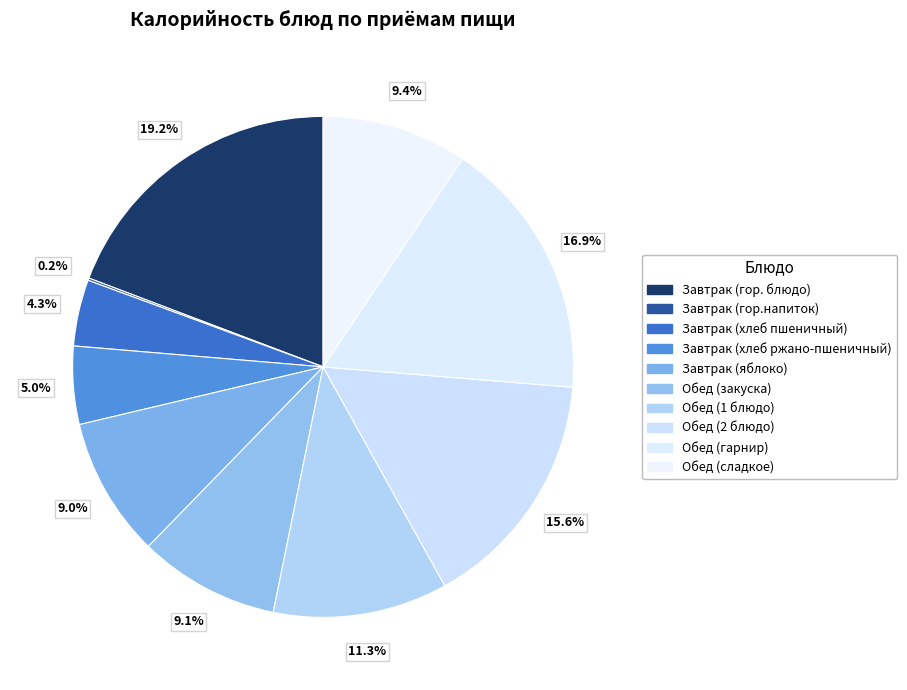

What is the change in value from Завтрак (гор. блюдо) to Обед (гарнир)?

-31